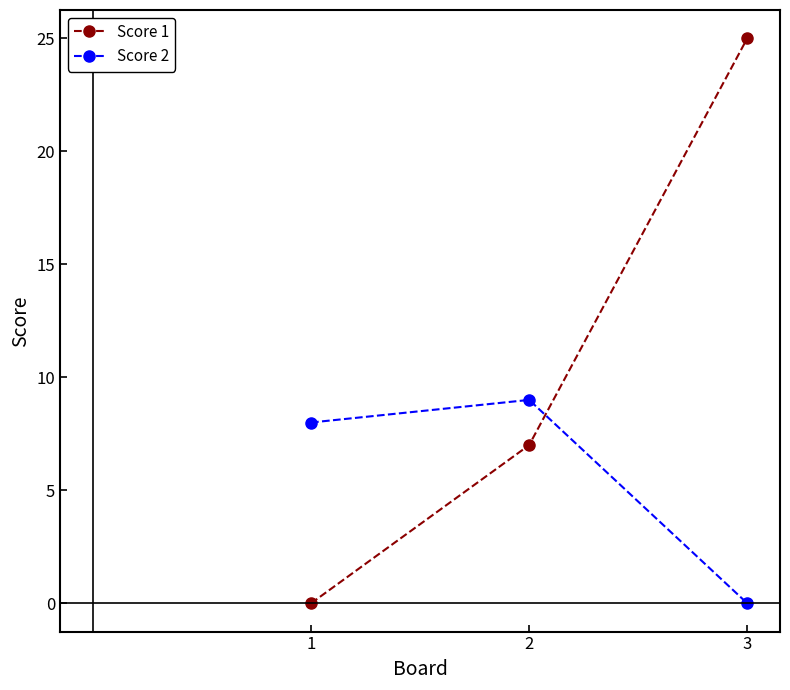

Which series changed the most between 1 and 2?

Score 1